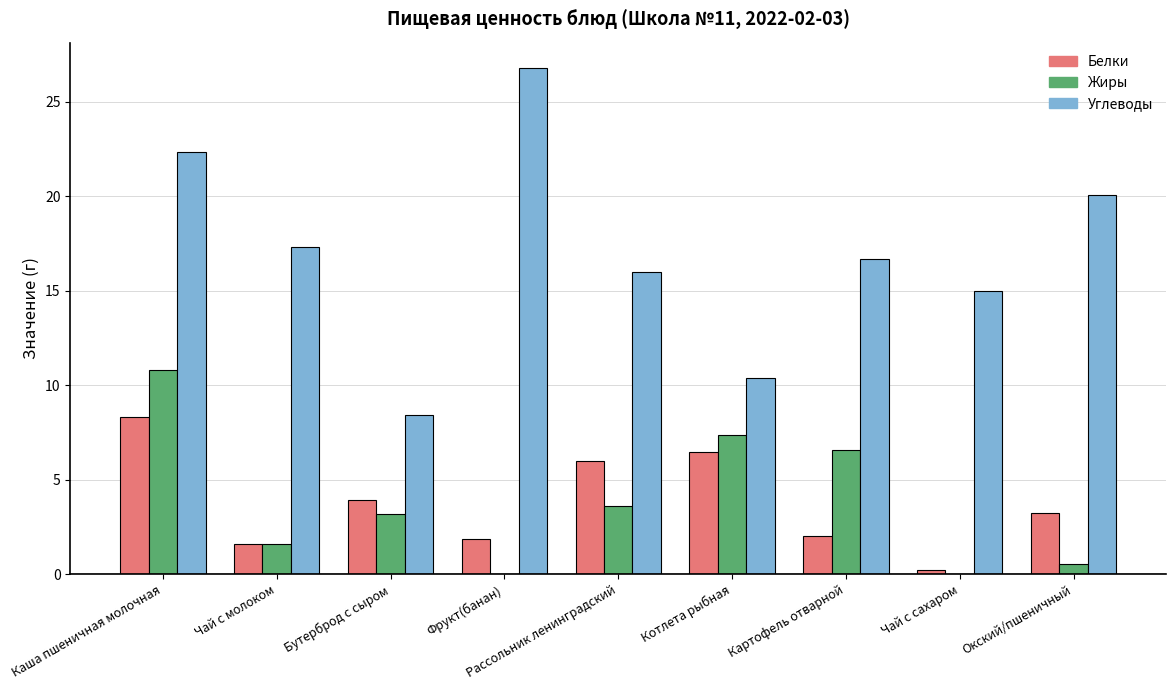

What are all the series names shown in the legend?

Белки, Жиры, Углеводы